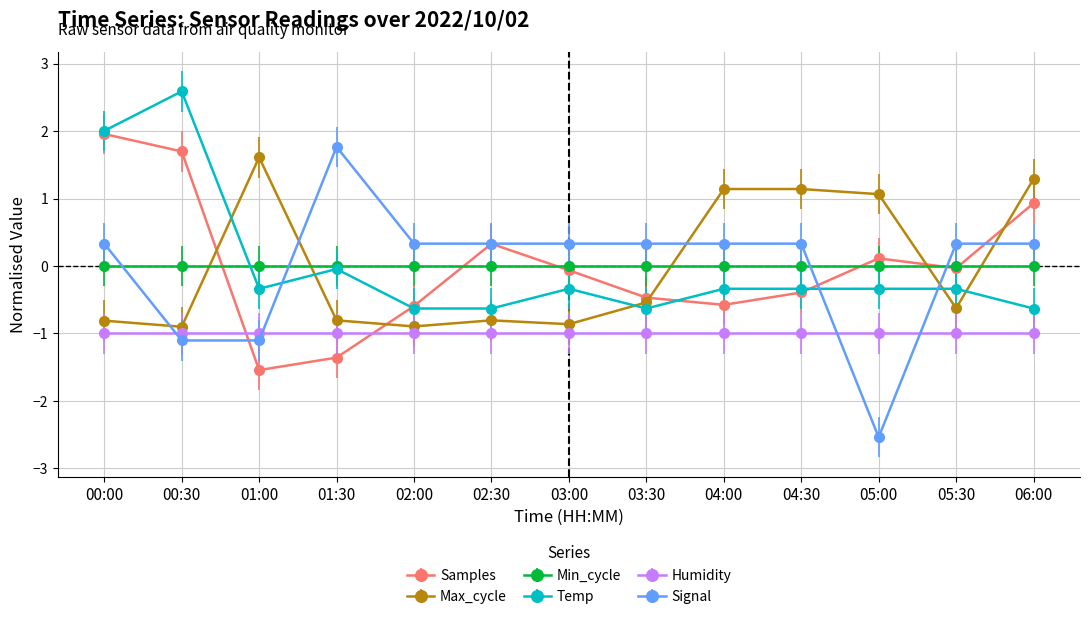

Which series ends up on top after the final intersection of Temp and Max_cycle?

Max_cycle